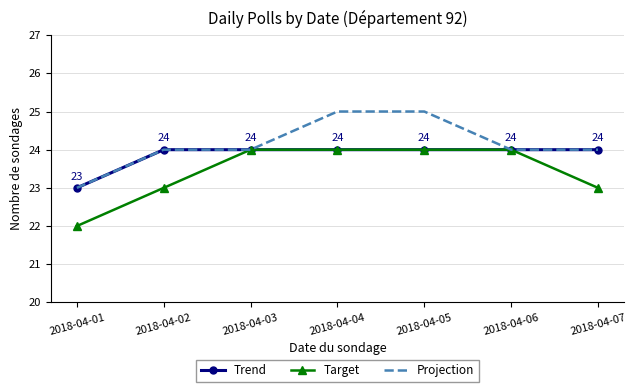

Which series has the largest total across all categories?

Projection